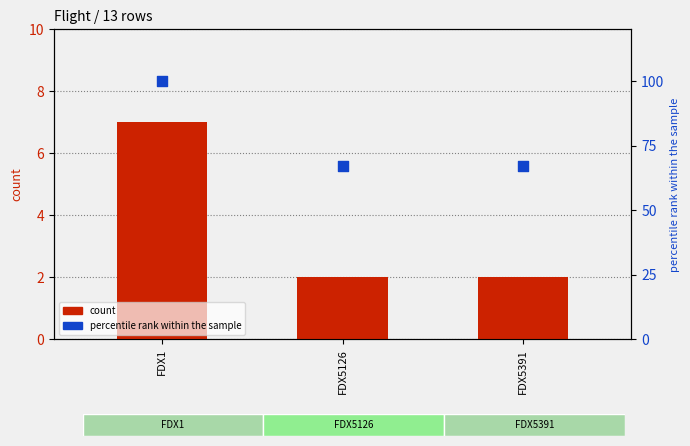

Which series has the largest total across all categories?

percentile rank within the sample